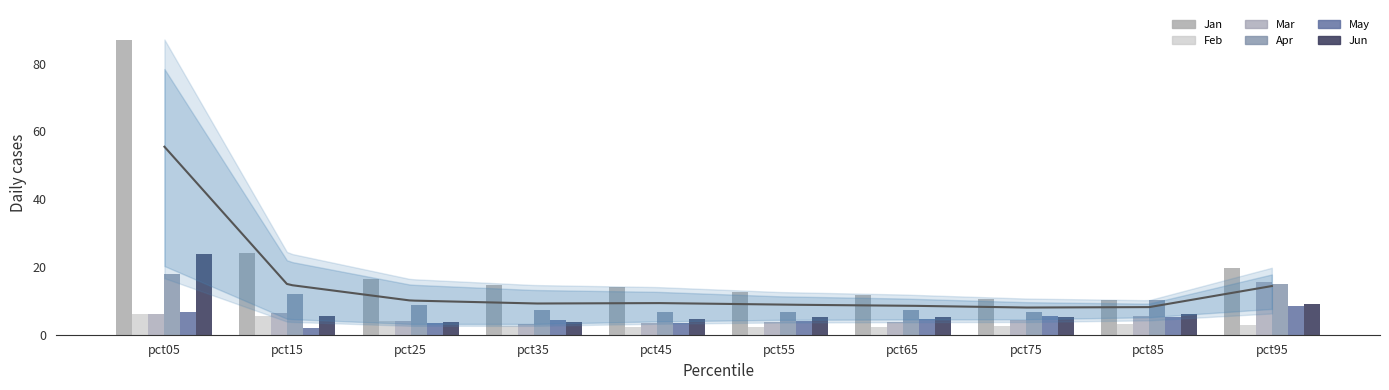

Is the value of Jan at pct95 greater than the value of May at pct25?

Yes